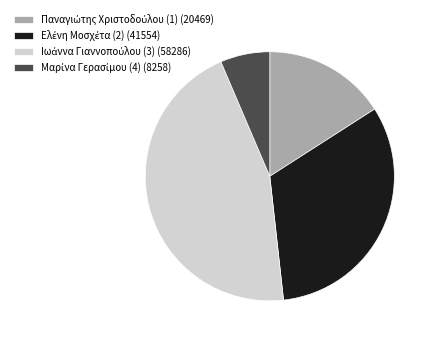

Is there any slice that represents more than half of the pie?

No